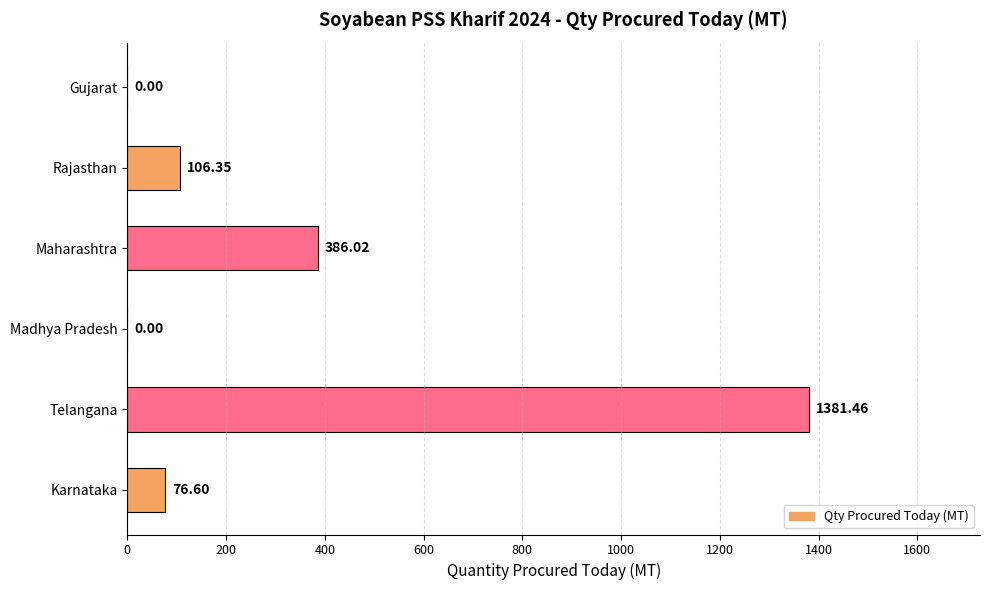

Which has a higher value, Gujarat or Telangana?

Telangana